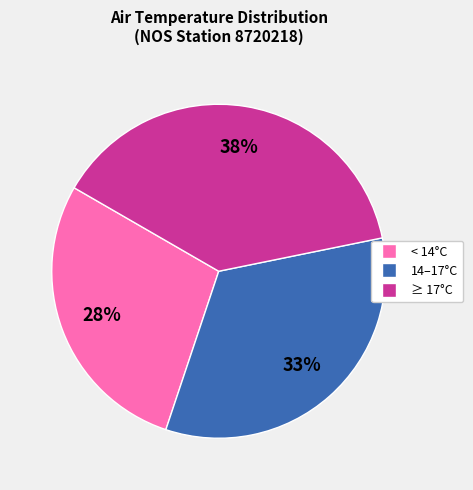

How many segments does this pie chart have?

3